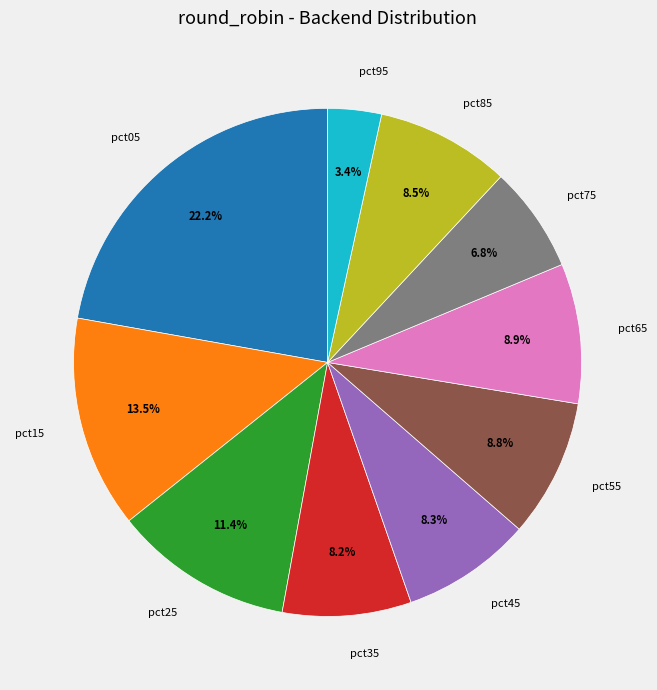

To the nearest percent, what portion does pct55 represent?

9%